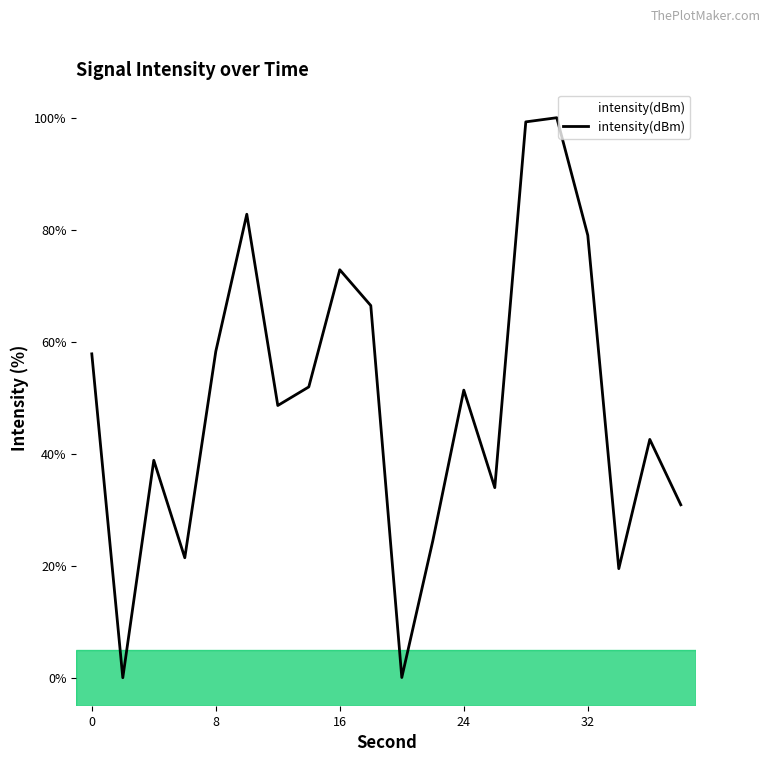

What is the greatest value displayed?

100.0